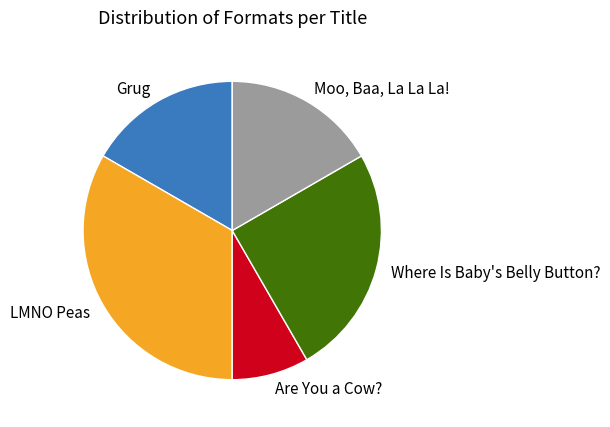

Between LMNO Peas and Where Is Baby's Belly Button?, which is larger?

LMNO Peas